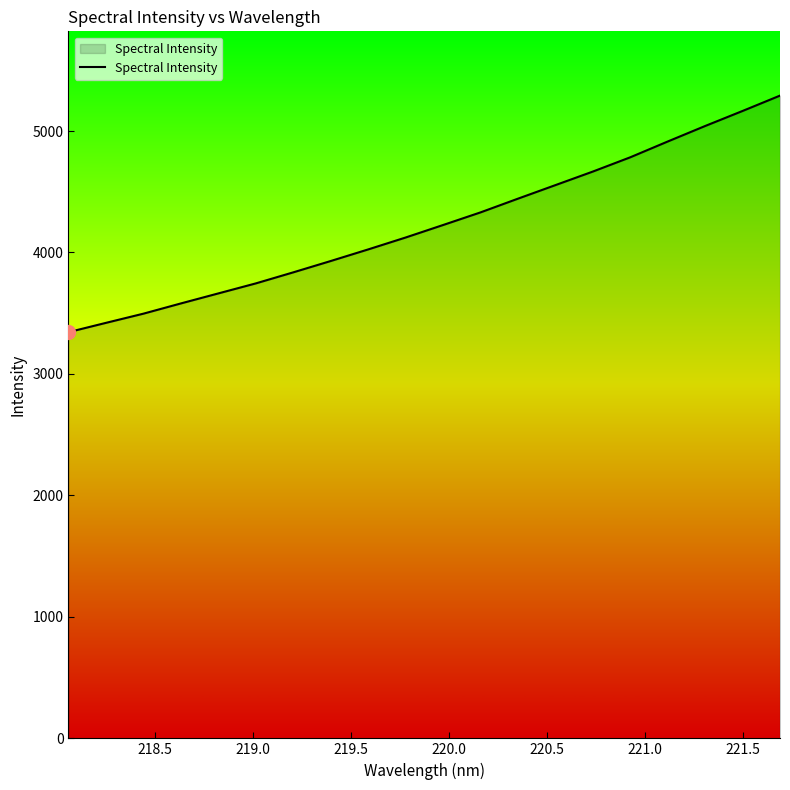

How many categories are shown in the chart?

20